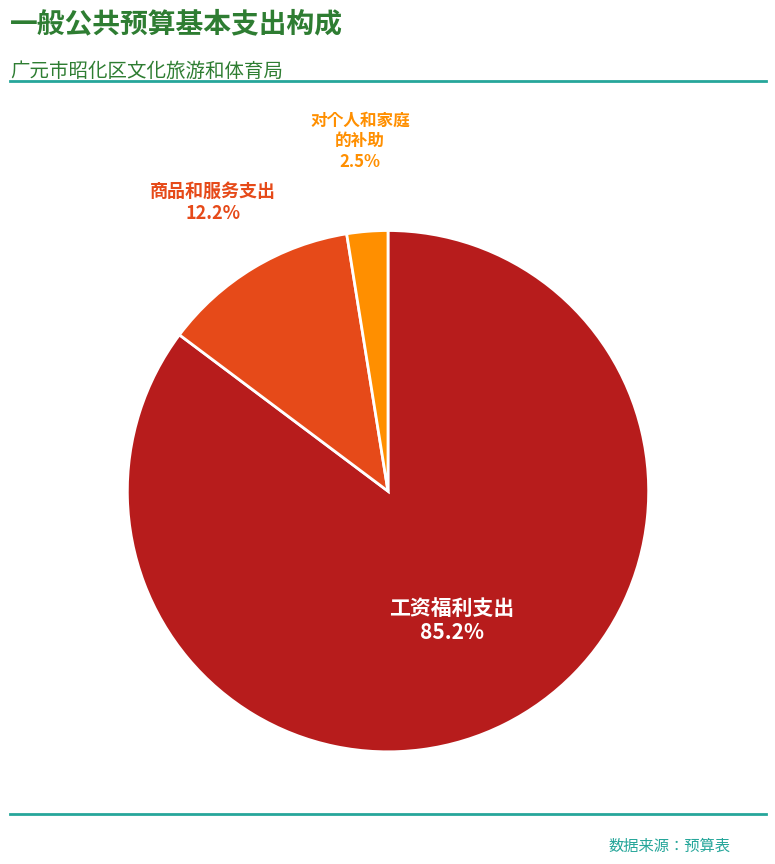

Does any single category account for the majority?

Yes